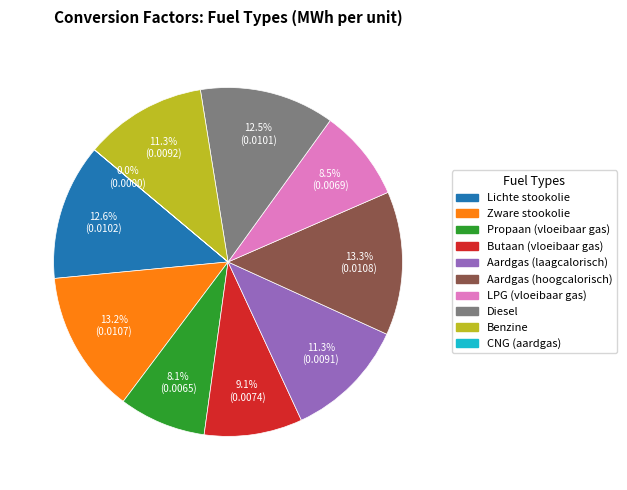

To the nearest percent, what percentage of the pie is Aardgas (hoogcalorisch)?

13%